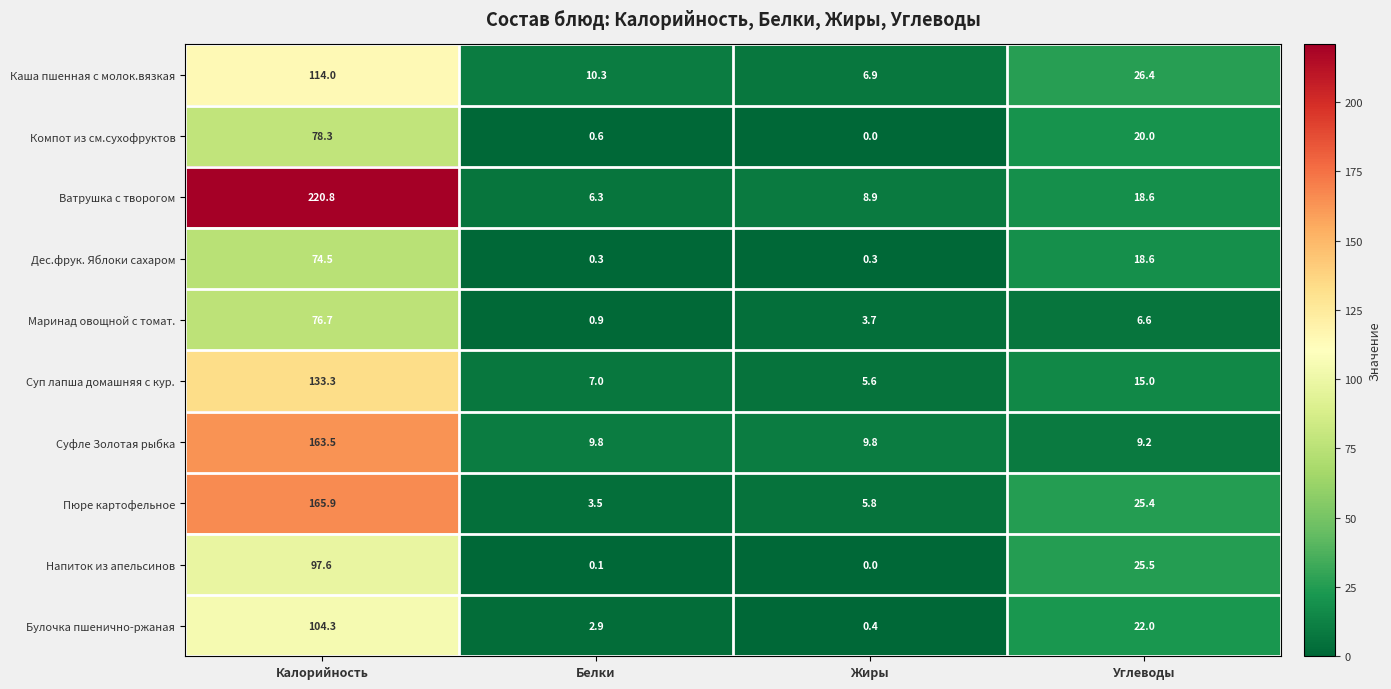

Read the Ватрушка с творогом value at Белки.

6.3